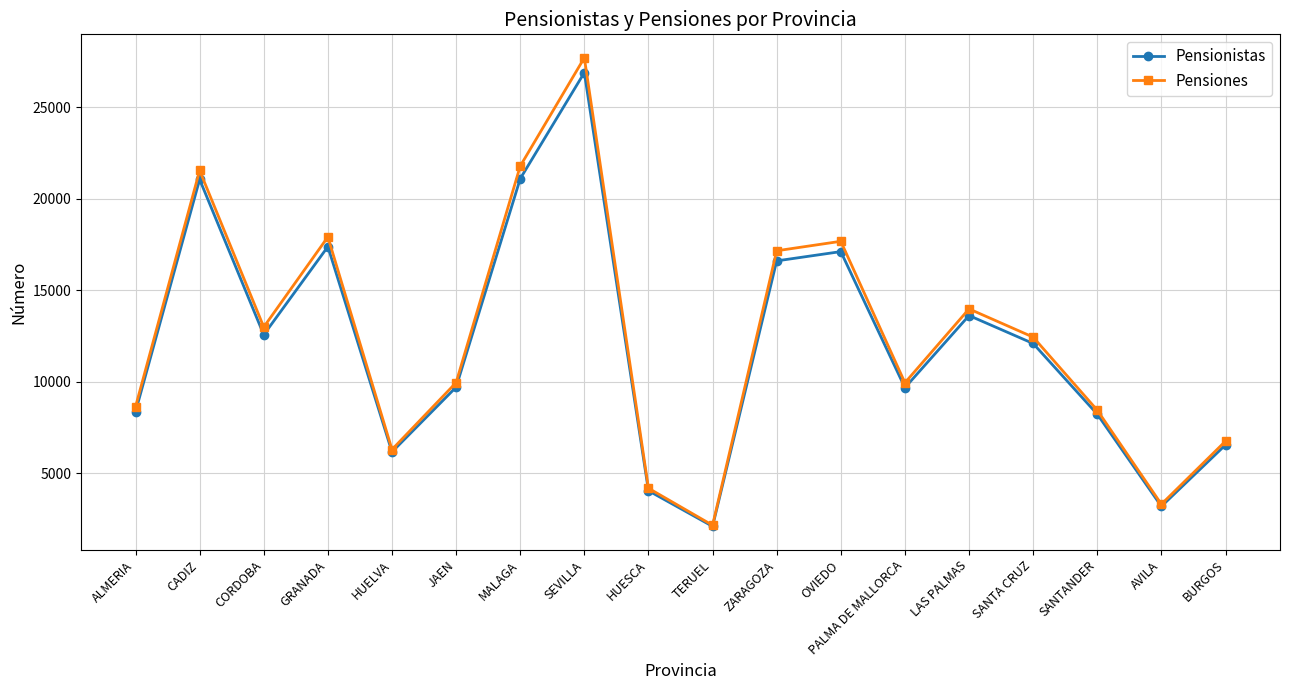

Which label corresponds to the largest value in the chart?

SEVILLA